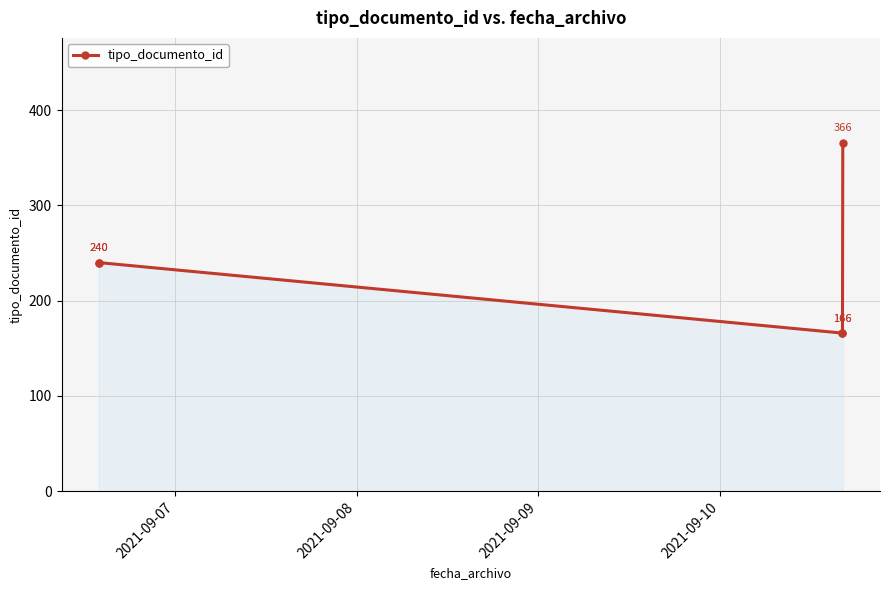

What is the difference between the maximum and minimum values?

200